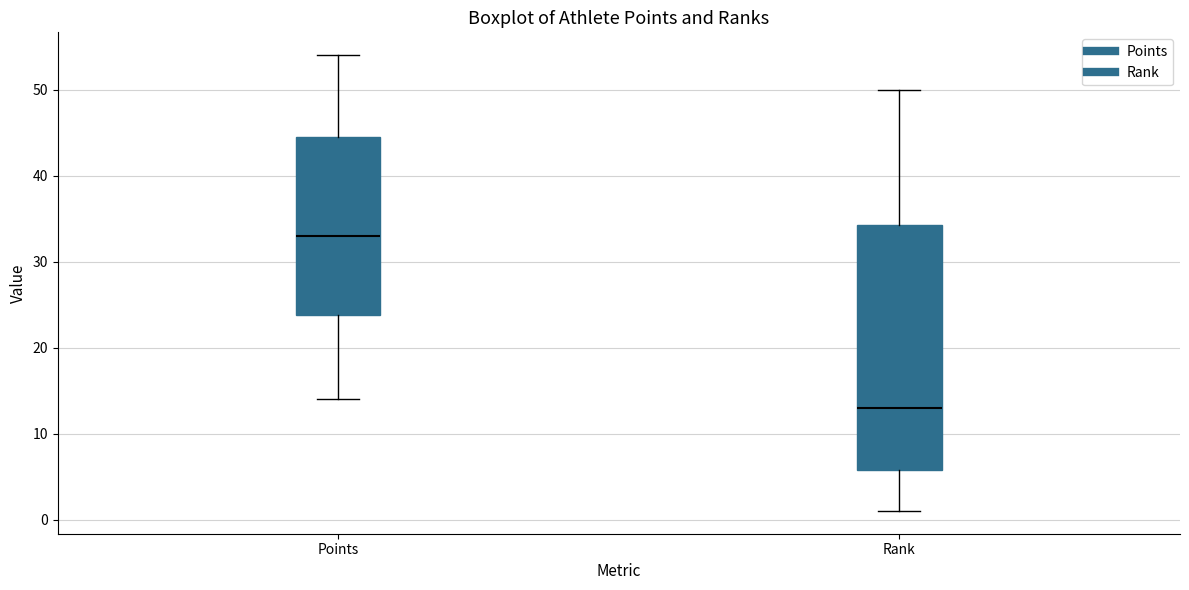

Where does the upper whisker of the box for Rank end on the y-axis? The values are not printed on the chart, so give them approximately, as read against the axis.

50